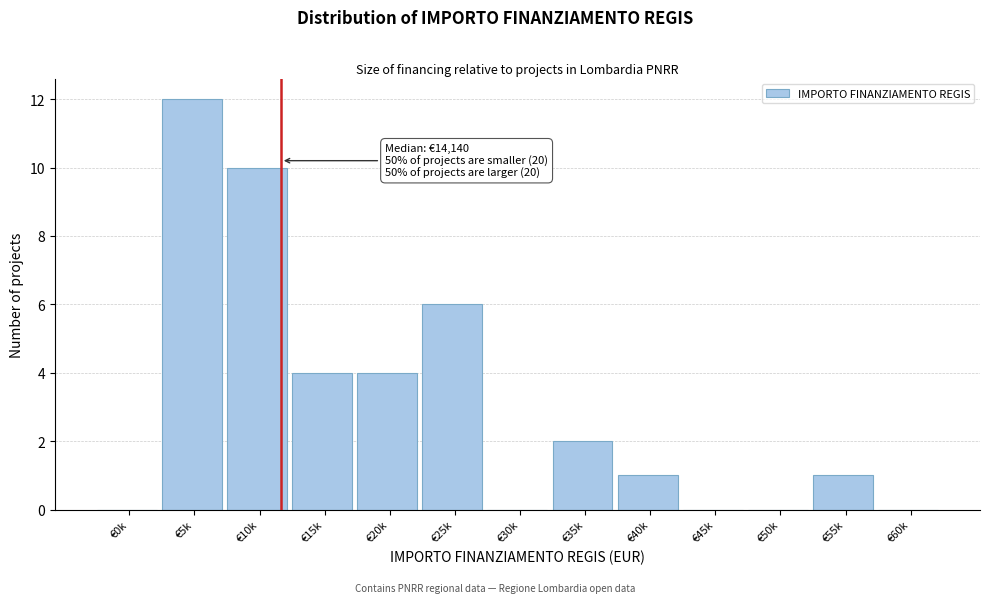

Reading left to right, what are all the values shown in this chart?

€0k=0	€5k=12	€10k=10	€15k=4	€20k=4	€25k=6	€30k=0	€35k=2	€40k=1	€45k=0	€50k=0	€55k=1	€60k=0